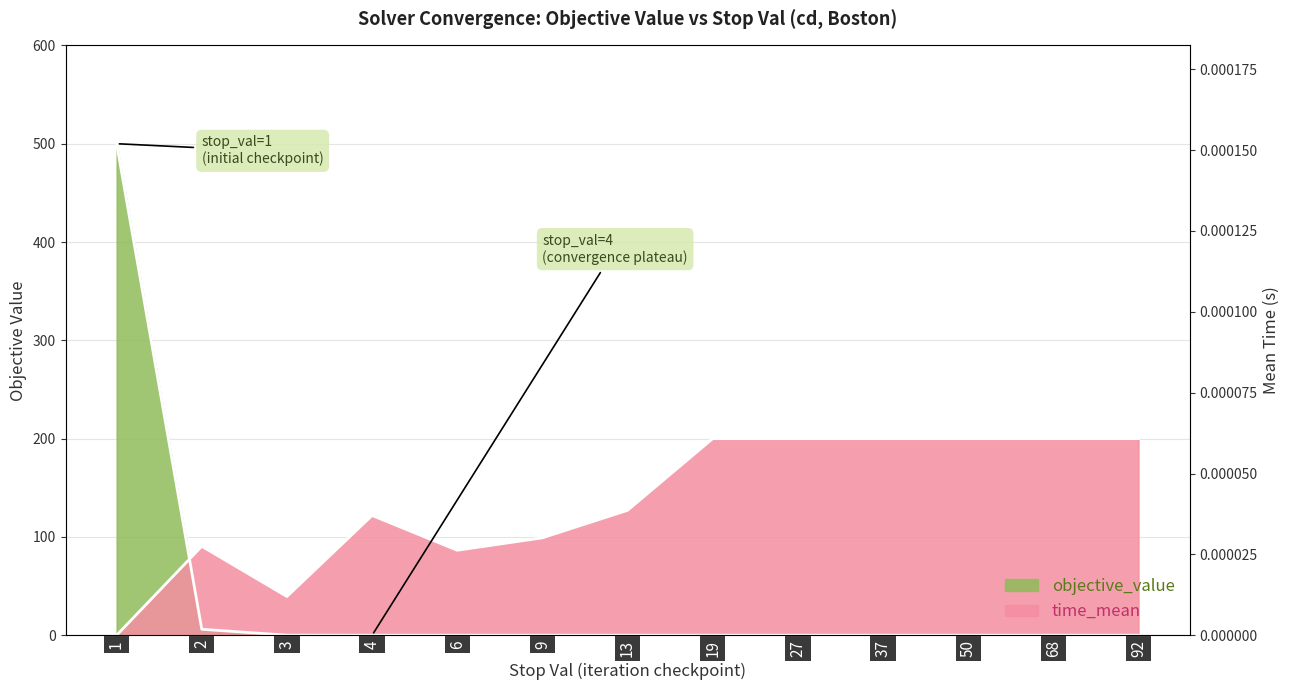

Between 13 and 37, which series saw the biggest shift?

time_mean